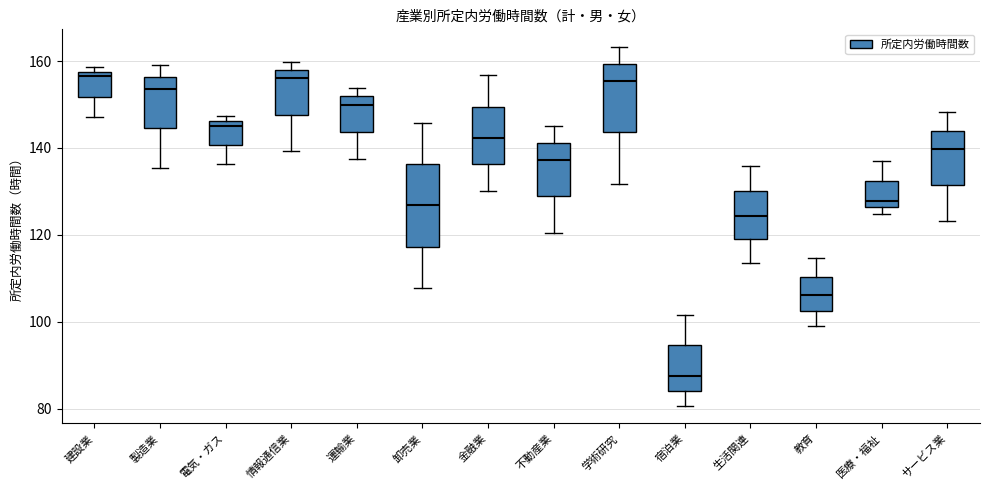

Reading left to right, transcribe this box plot: for each box, give where its median line is, the range the box spans, and where its two whiskers end, as read against the y-axis. The values are not printed on the chart, so give them approximately, as read against the axis.

建設業: median 156, box 152 to 158, whiskers 148 to 158 (just above the box's upper edge)
製造業: median 154, box 144 to 156, whiskers 136 to 160
電気・ガス: median 146 (just below the box's upper edge), box 140 to 146, whiskers 136 to 148
情報通信業: median 156, box 148 to 158, whiskers 140 to 160
運輸業: median 150, box 144 to 152, whiskers 138 to 154
卸売業: median 126, box 118 to 136, whiskers 108 to 146
金融業: median 142, box 136 to 150, whiskers 130 to 156
不動産業: median 138, box 128 to 142, whiskers 120 to 146
学術研究: median 156, box 144 to 160, whiskers 132 to 164
宿泊業: median 88, box 84 to 94, whiskers 80 to 102
生活関連: median 124, box 120 to 130, whiskers 114 to 136
教育: median 106, box 102 to 110, whiskers 98 to 114
医療・福祉: median 128, box 126 to 132, whiskers 124 to 136
サービス業: median 140, box 132 to 144, whiskers 124 to 148